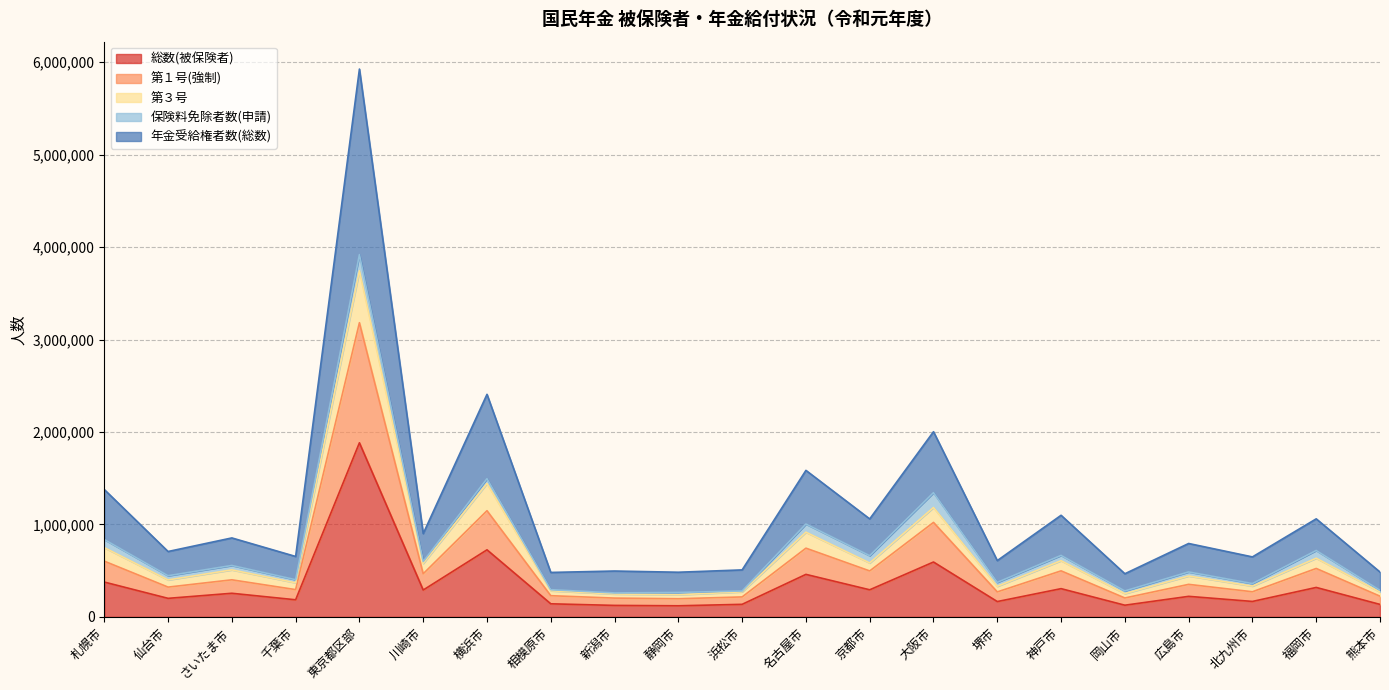

Which category has the highest value in the 総数(被保険者) series?

東京都区部